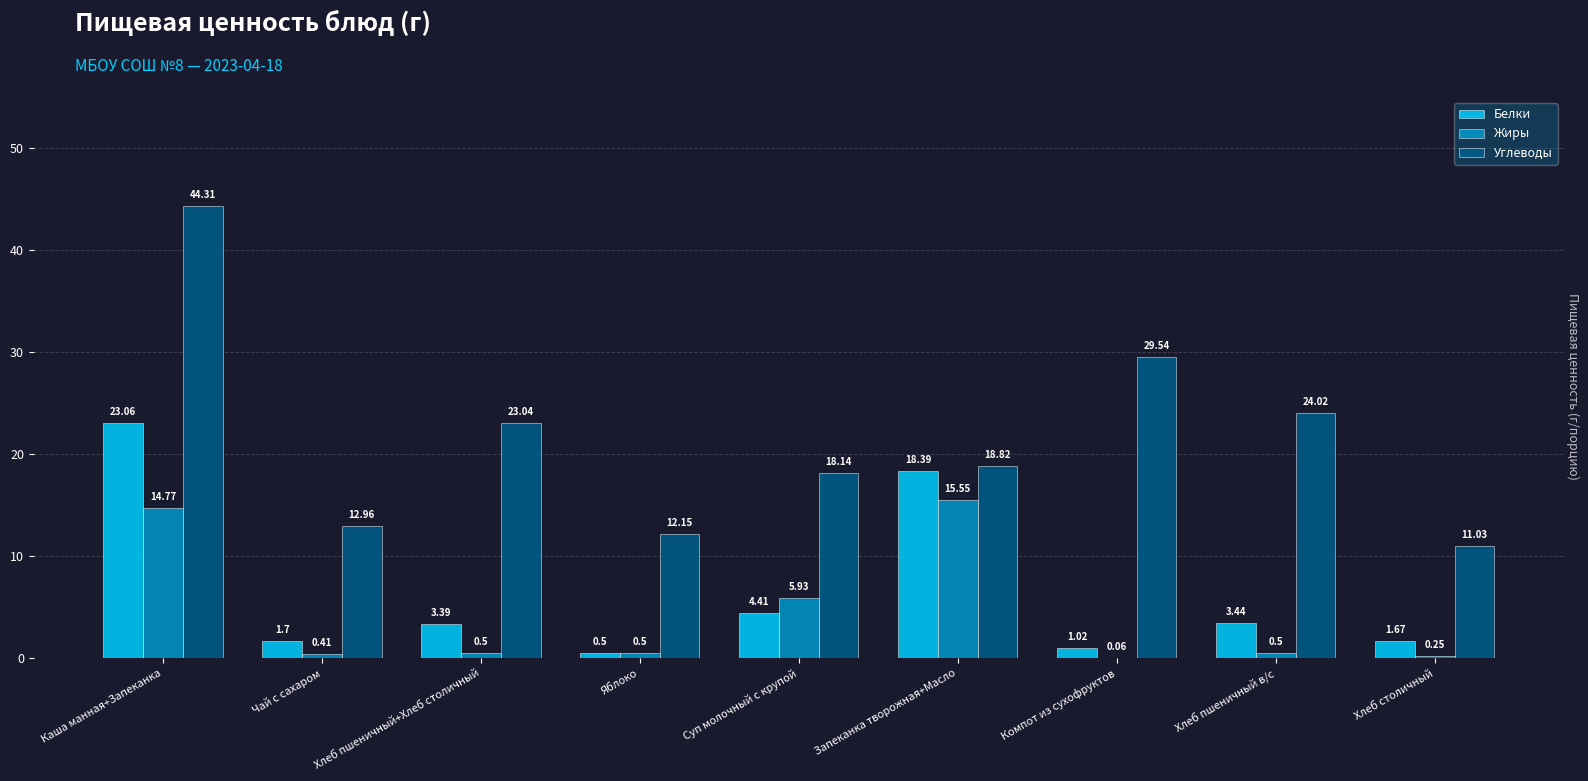

What is the sum of the Белки values at Хлеб пшеничный в/с and Каша манная+Запеканка?

26.5